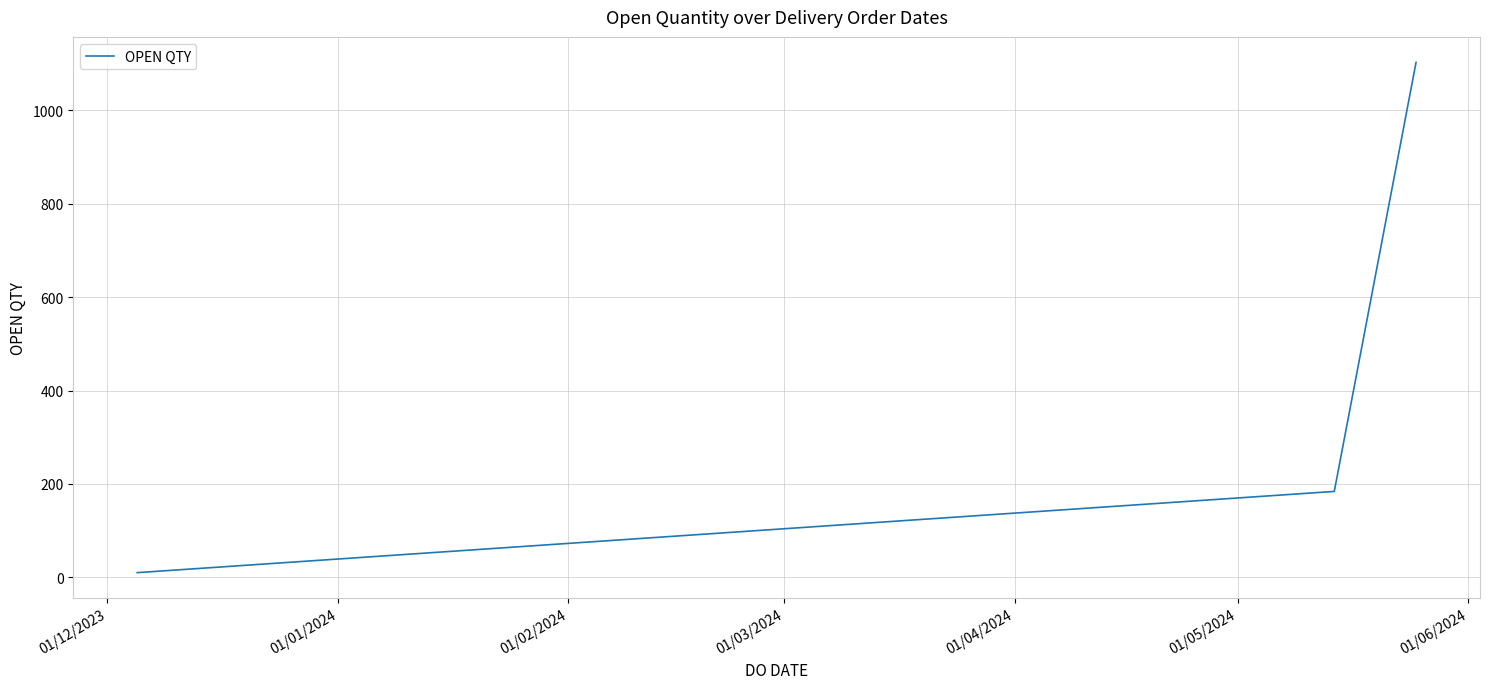

Reading left to right, extract all data points from this chart.

10	184	1103